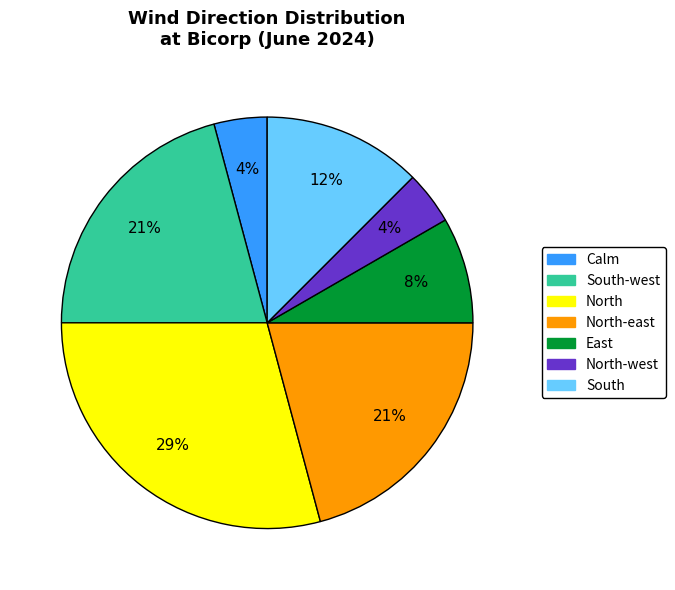

Is there any slice that represents more than half of the pie?

No